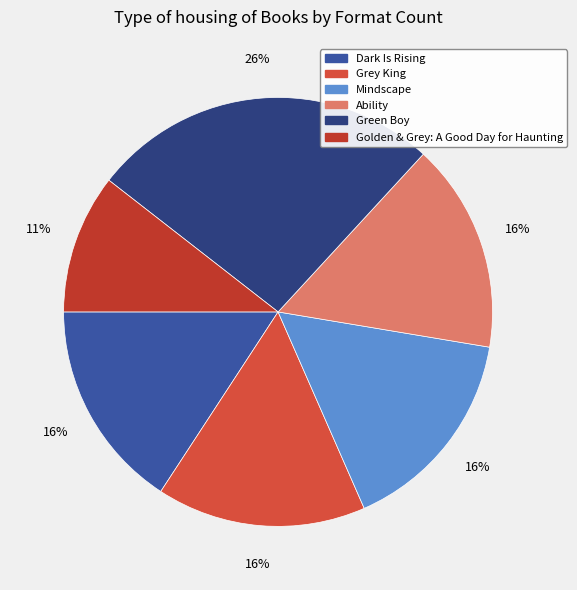

What percentage is the Grey King slice, to the nearest percent?

16%